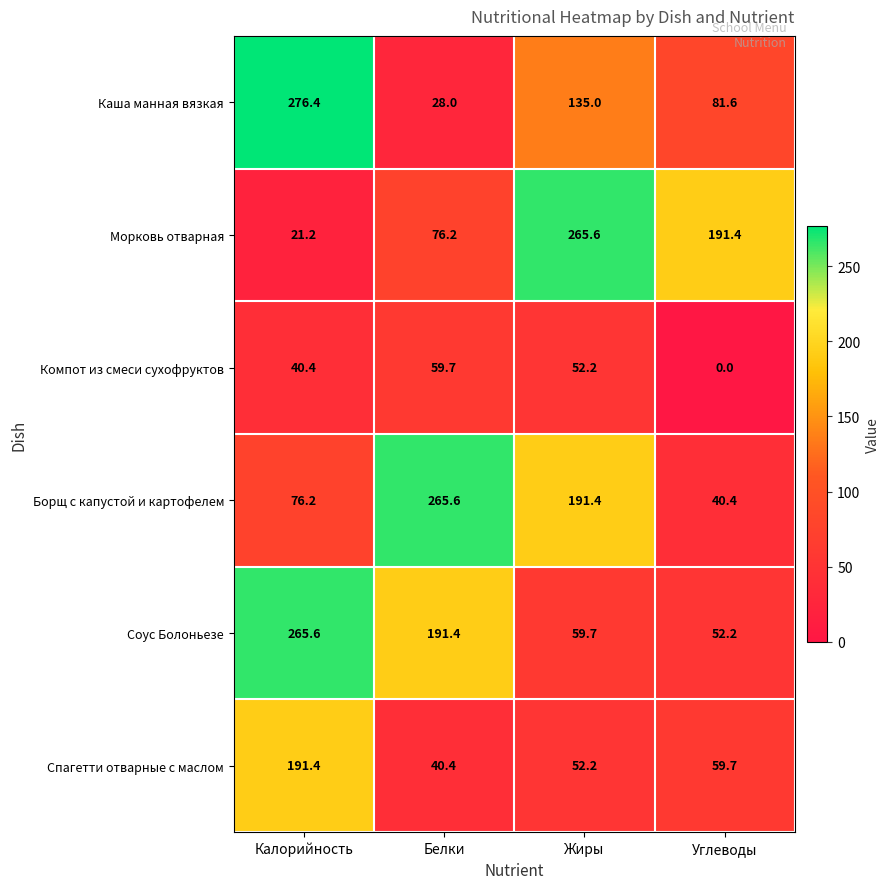

How many distinct data groups are displayed?

6